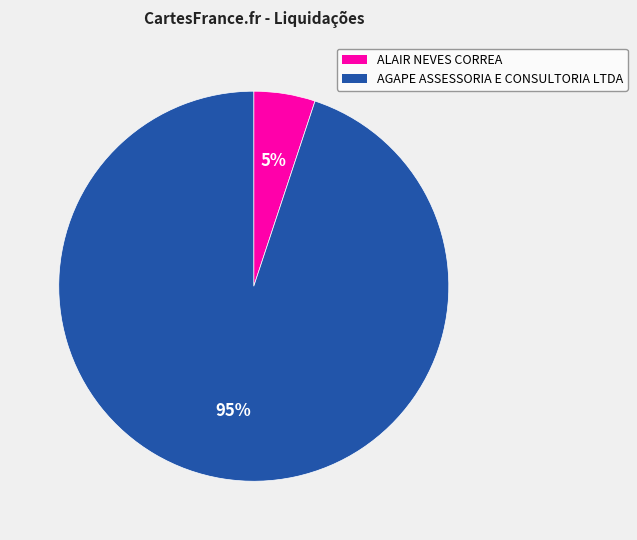

What is the largest slice in the pie chart?

AGAPE ASSESSORIA E CONSULTORIA LTDA